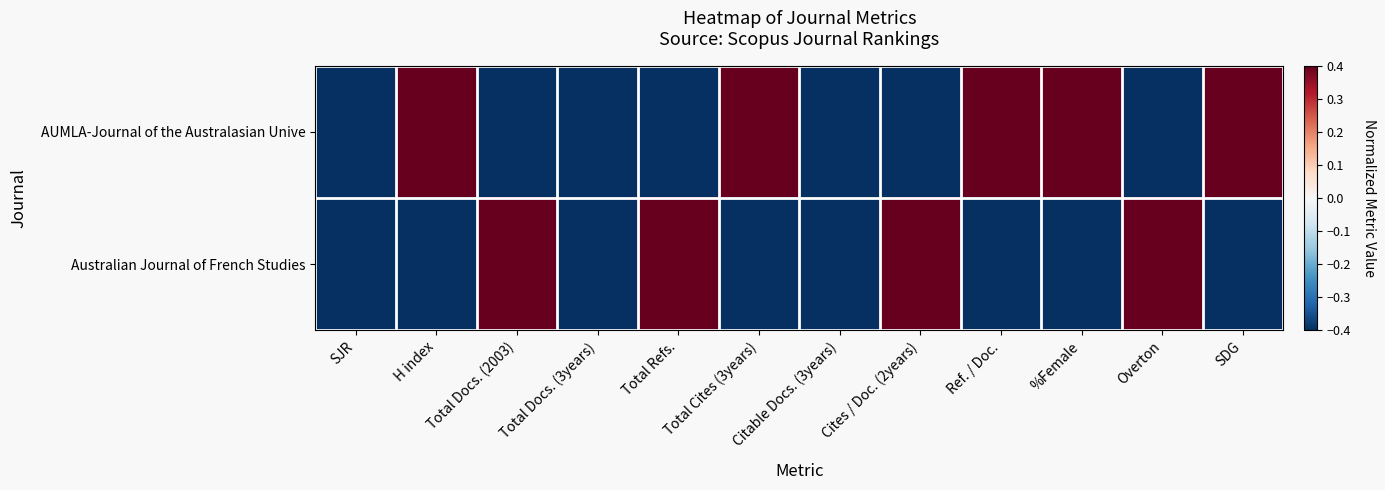

Which series changed the most between Overton and SDG?

AUMLA-Journal of the Australasian Unive